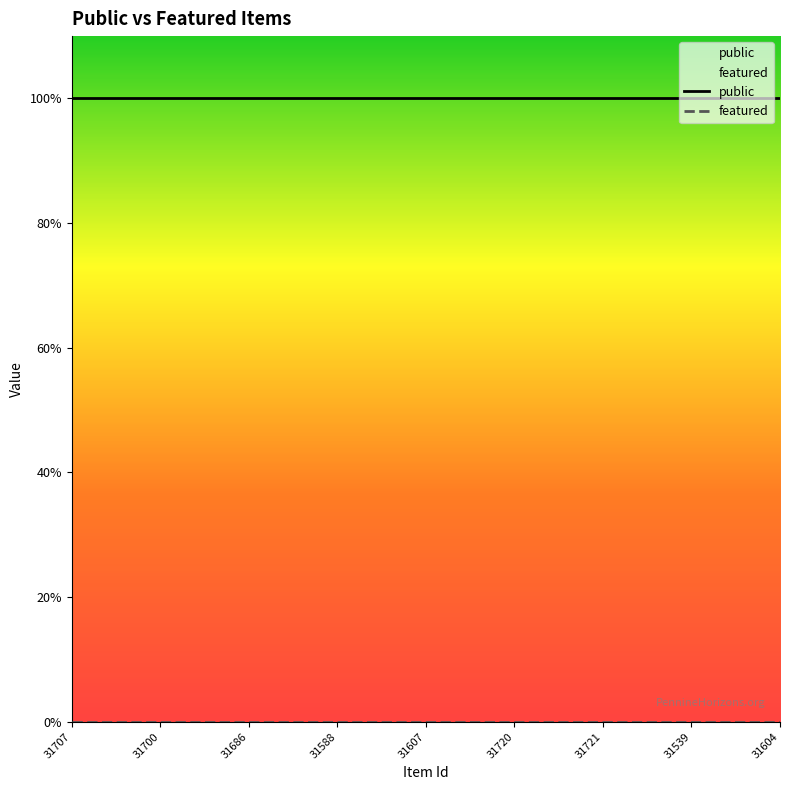

True or false: featured and public intersect in this chart.

False